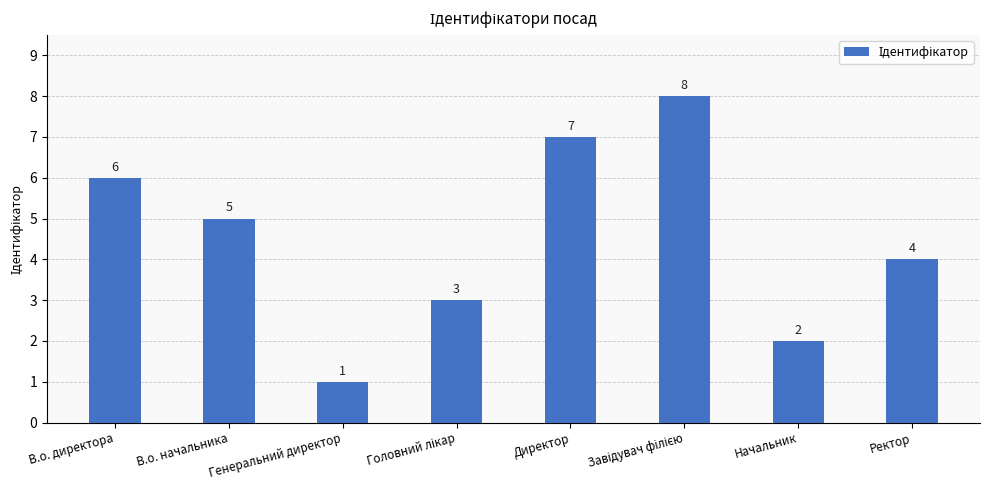

Reading right to left, what are all the values shown in this chart?

4	2	8	7	3	1	5	6